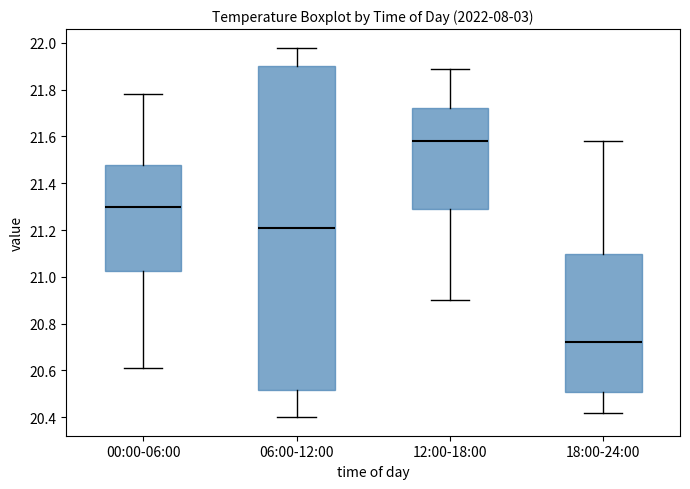

Where is the upper edge of the box for 06:00-12:00 on the y-axis? The values are not printed on the chart, so give them approximately, as read against the axis.

21.90